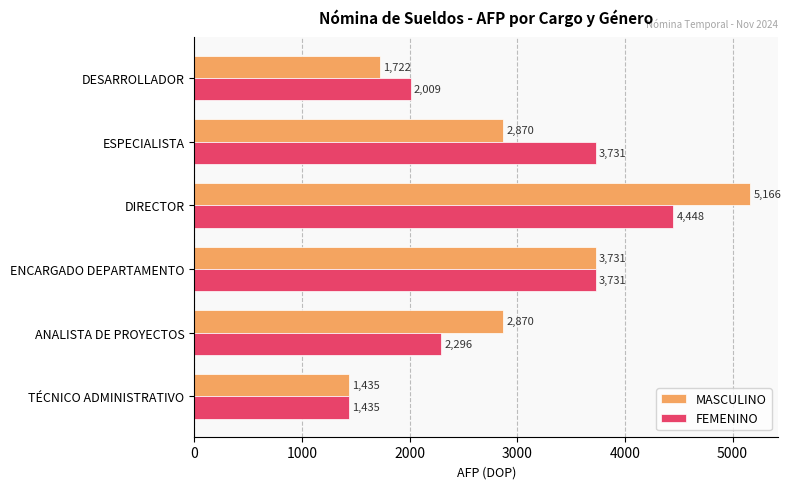

The value of FEMENINO at ENCARGADO DEPARTAMENTO is 3731. True or false?

True